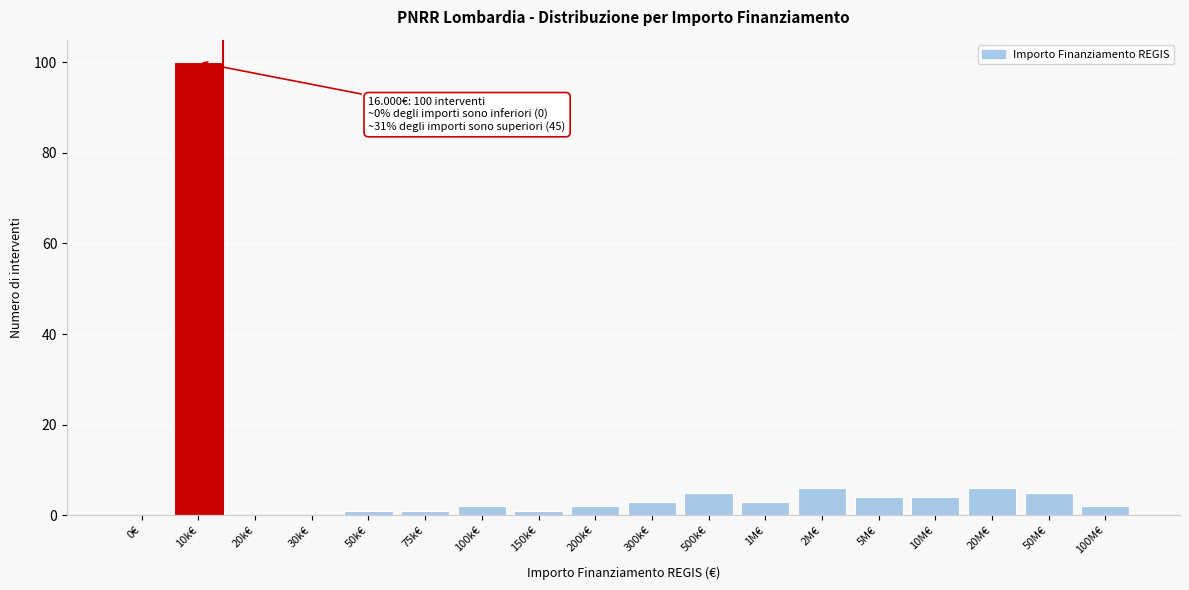

Reading right to left, list all the values displayed in this chart.

100M€=2	50M€=5	20M€=6	10M€=4	5M€=4	2M€=6	1M€=3	500k€=5	300k€=3	200k€=2	150k€=1	100k€=2	75k€=1	50k€=1	30k€=0	20k€=0	10k€=100	0€=0